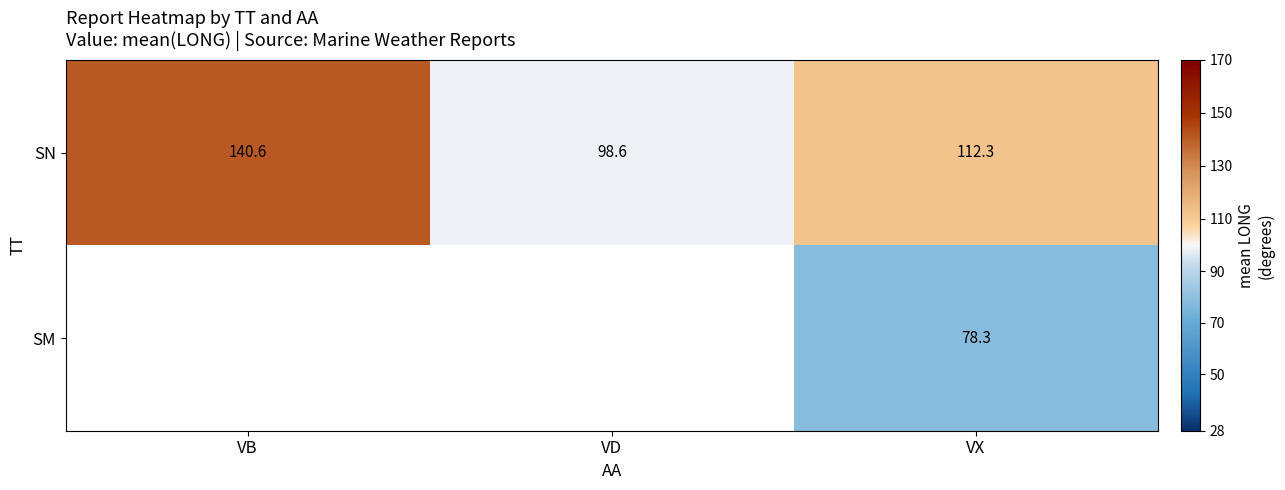

True or false: SN has a value of 214.3 at VB.

False